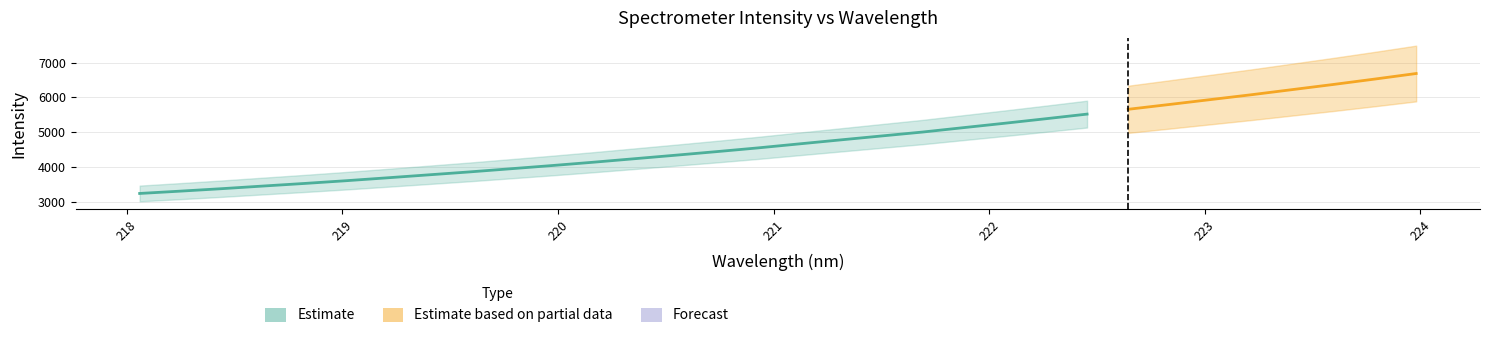

Reading right to left, transcribe all the data shown in this chart.

6684.4	6525.6	6371.3	6223.0	6074.7	5934.3	5793.4	5655.0	5516.6	5383.7	5253.7	5127.4	5000.0	4887.0	4773.2	4658.9	4543.7	4436.9	4333.4	4232.2	4131.5	4036.0	3944.2	3853.2	3768.2	3683.0	3599.7	3521.6	3447.5	3371.8	3301.3	3233.6